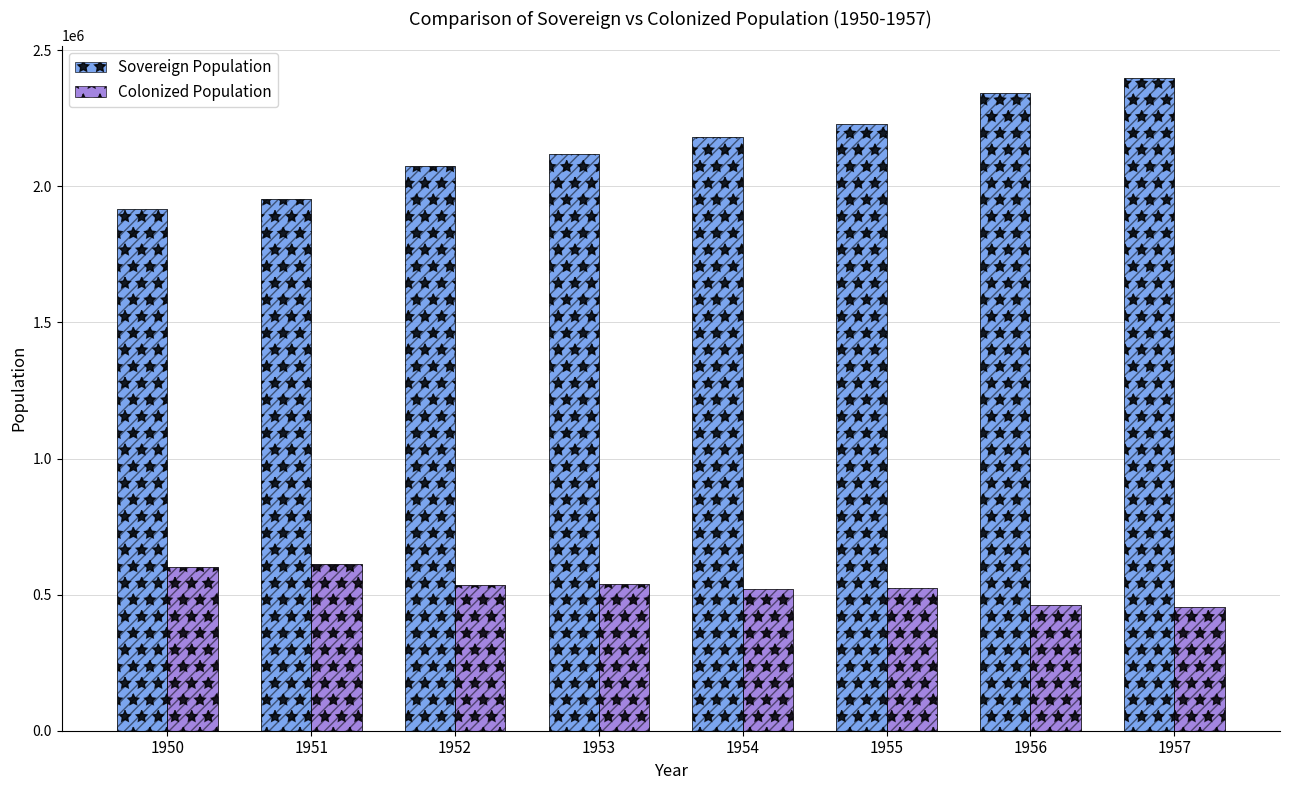

Reading left to right, transcribe all the data shown in this chart.

Sovereign Population: 1950=1915902.1	1951=1953768.7	1952=2074800.1	1953=2118288.2	1954=2183173.5	1955=2228973.3	1956=2341480.8	1957=2397553.9
Colonized Population: 1950=602314.7	1951=611275.3	1952=536438.4	1953=539269.8	1954=521425.9	1955=523825.2	1956=460942.5	1957=456026.9